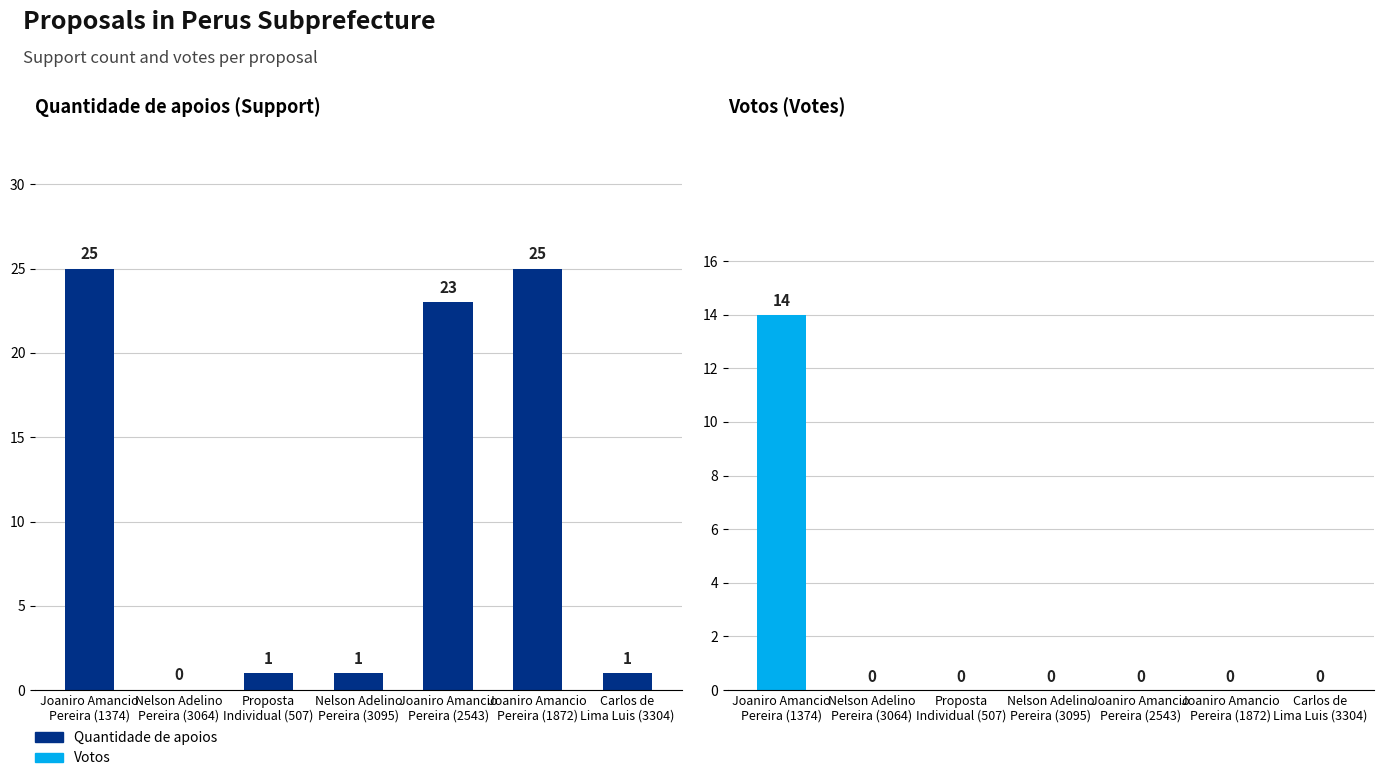

What is the sum of all Votos values?

14